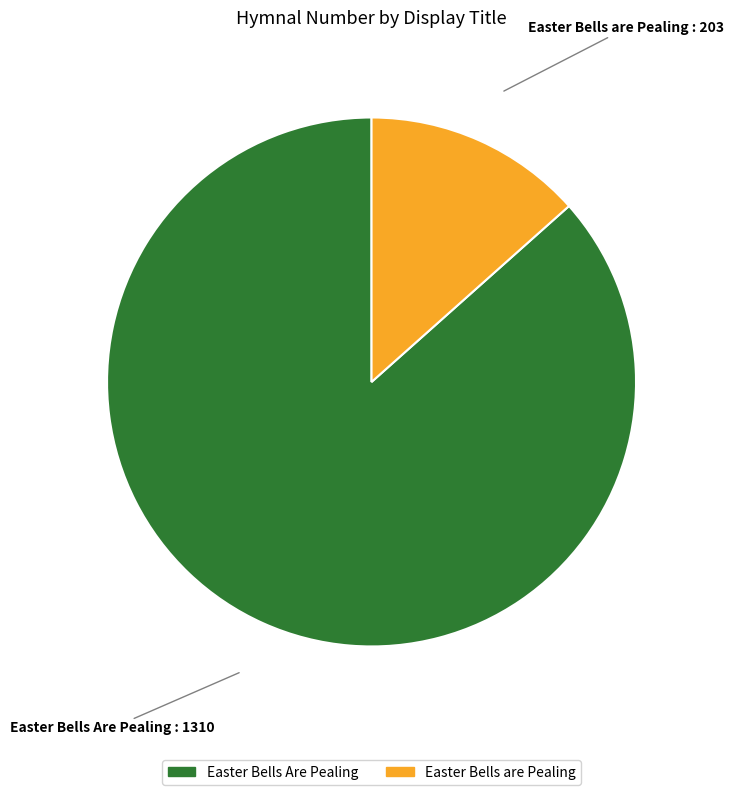

The Easter Bells are Pealing slice represents 13% of the pie. True or false?

True